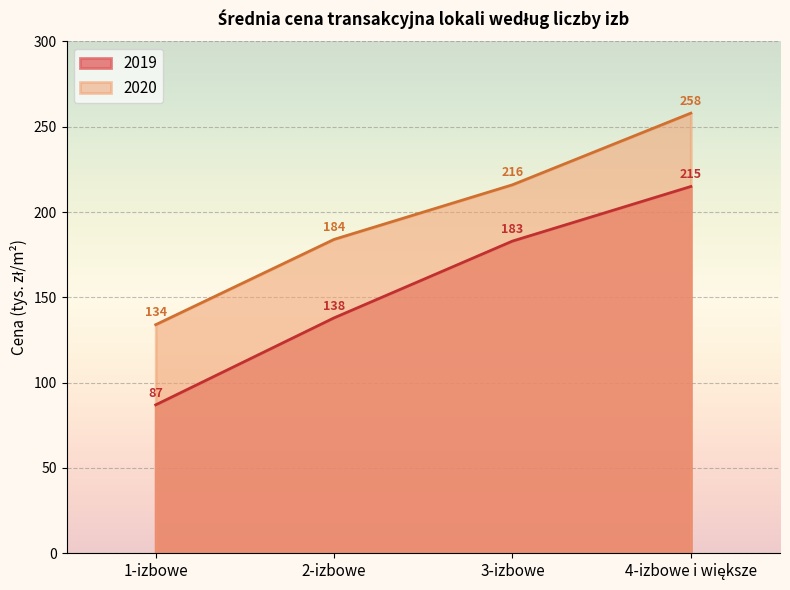

What is the total value across all series at 3-izbowe?

399